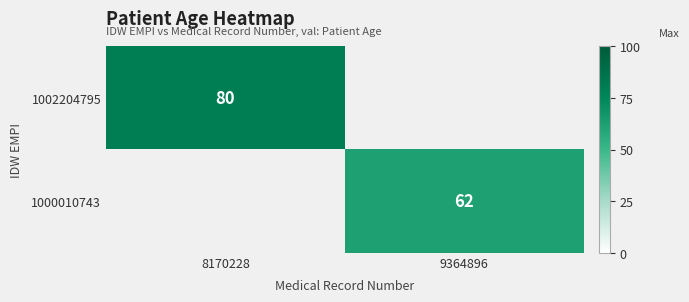

The 1002204795 series shows 34 at 8170228. True or false?

False